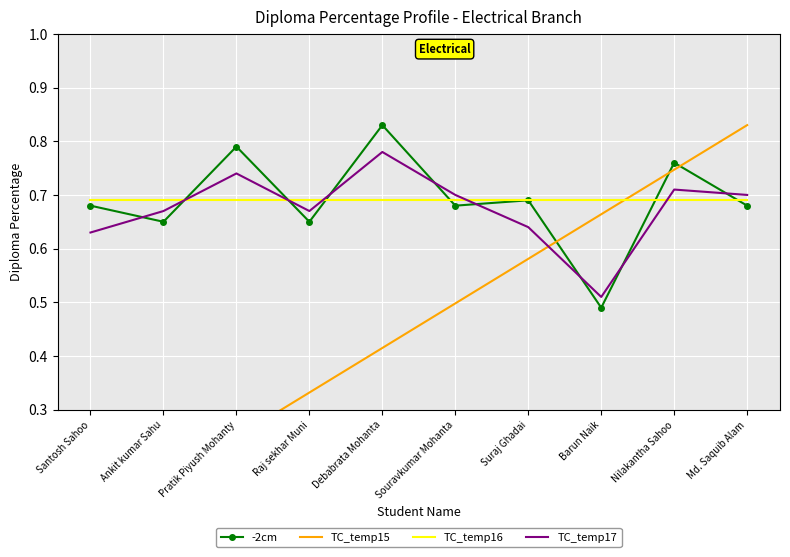

What is the total value across all series at Souravkumar Mohanta?

2.6